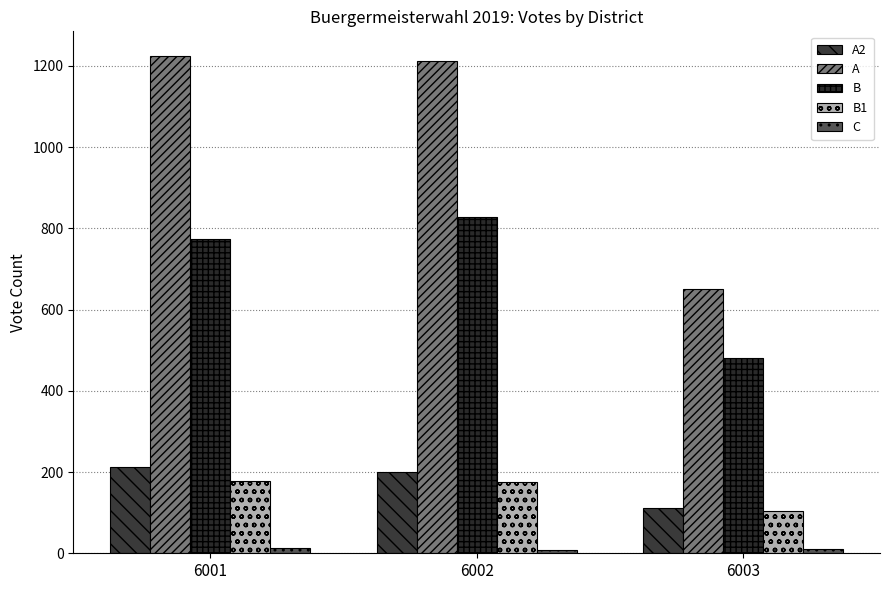

At 6001, list the series in order from smallest to largest.

C, B1, A2, B, A